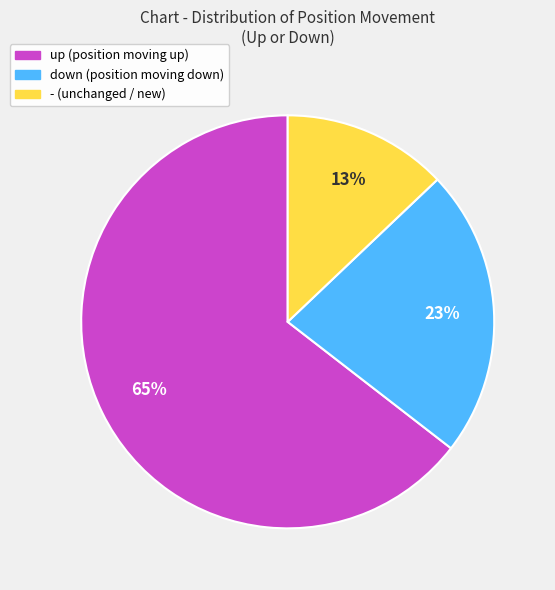

To the nearest percent, what is the average slice percentage?

33%